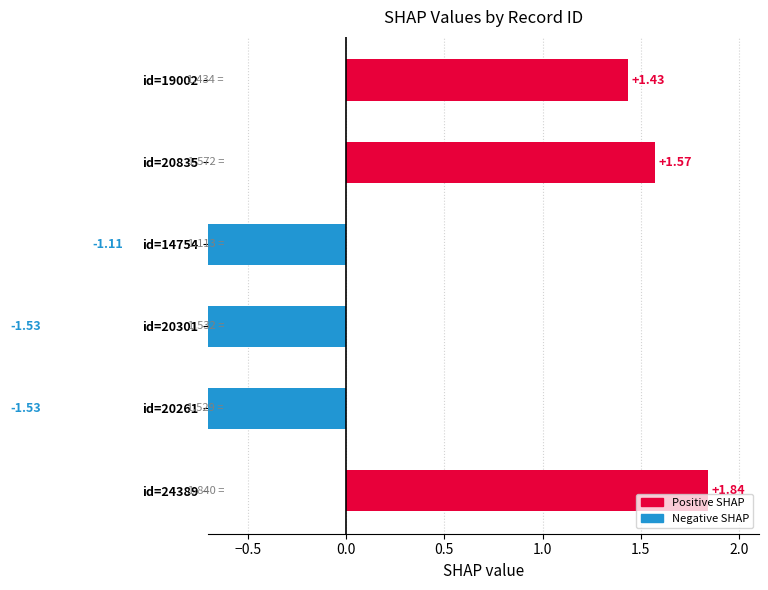

How many distinct data groups are displayed?

1